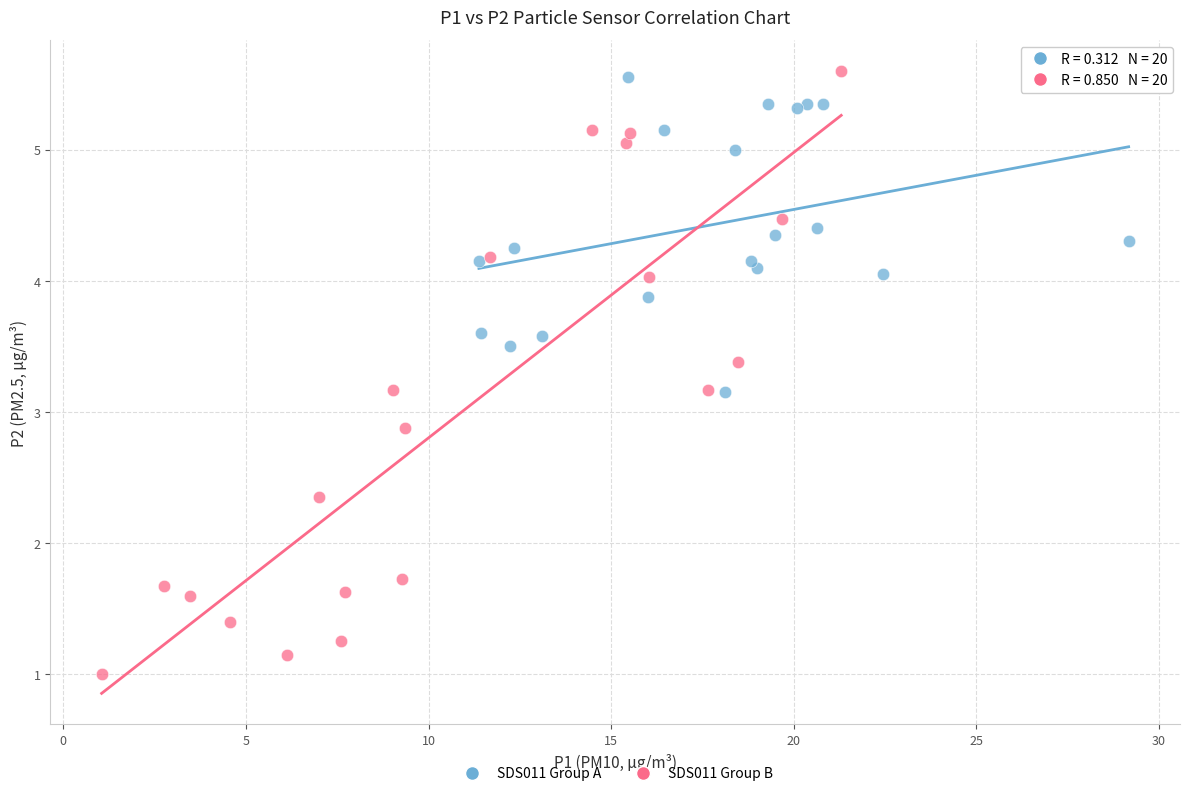

Which series has the widest spread of Y values?

SDS011 Group B